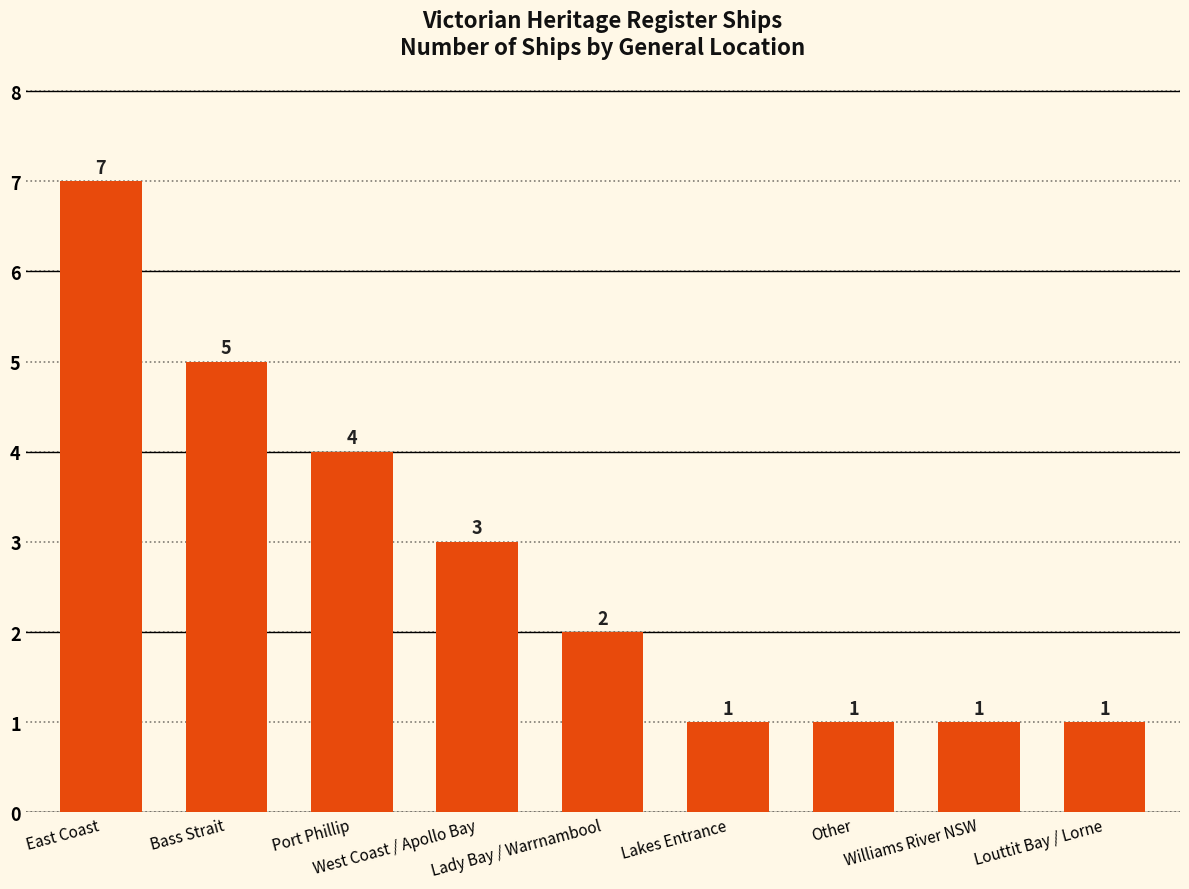

What is the minimum value shown in the chart?

1